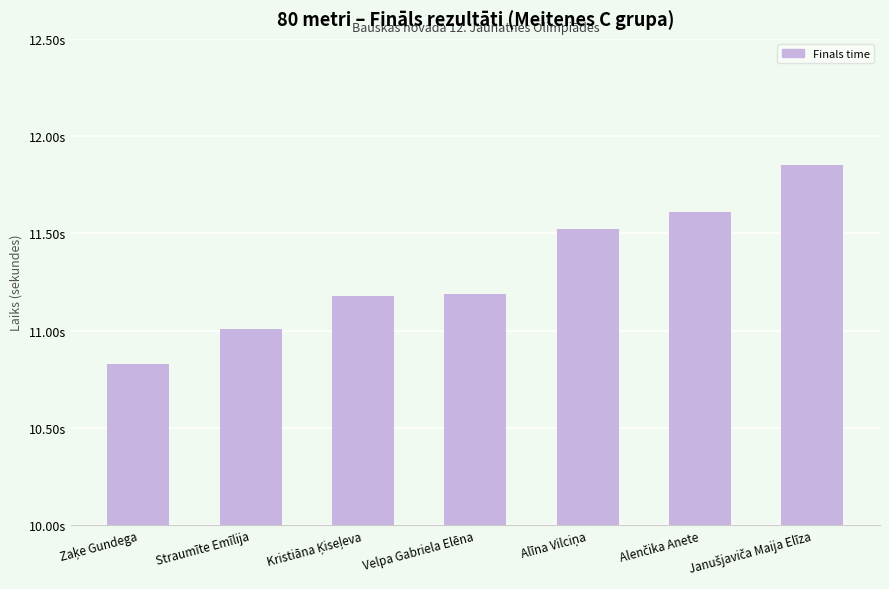

Does the chart contain any negative values?

No